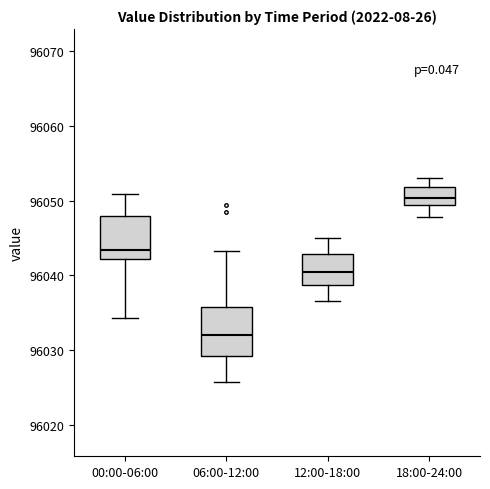

Where does the lower whisker of the box for 18:00-24:00 end on the y-axis? The values are not printed on the chart, so give them approximately, as read against the axis.

96048